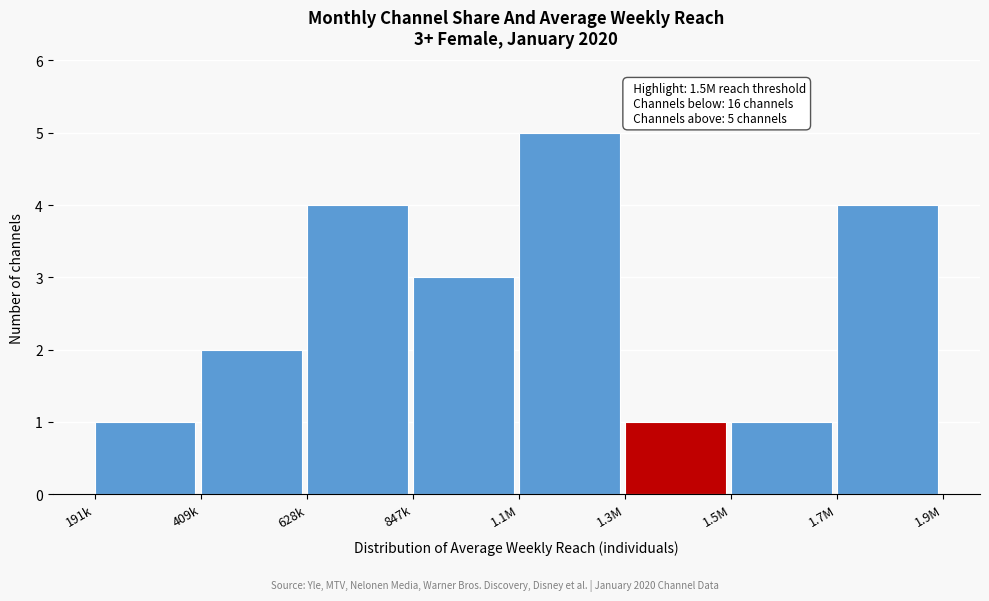

Reading left to right, transcribe all the data shown in this chart.

191k=1	409k=2	628k=4	847k=3	1.1M=5	1.3M=1	1.5M=1	1.7M=4